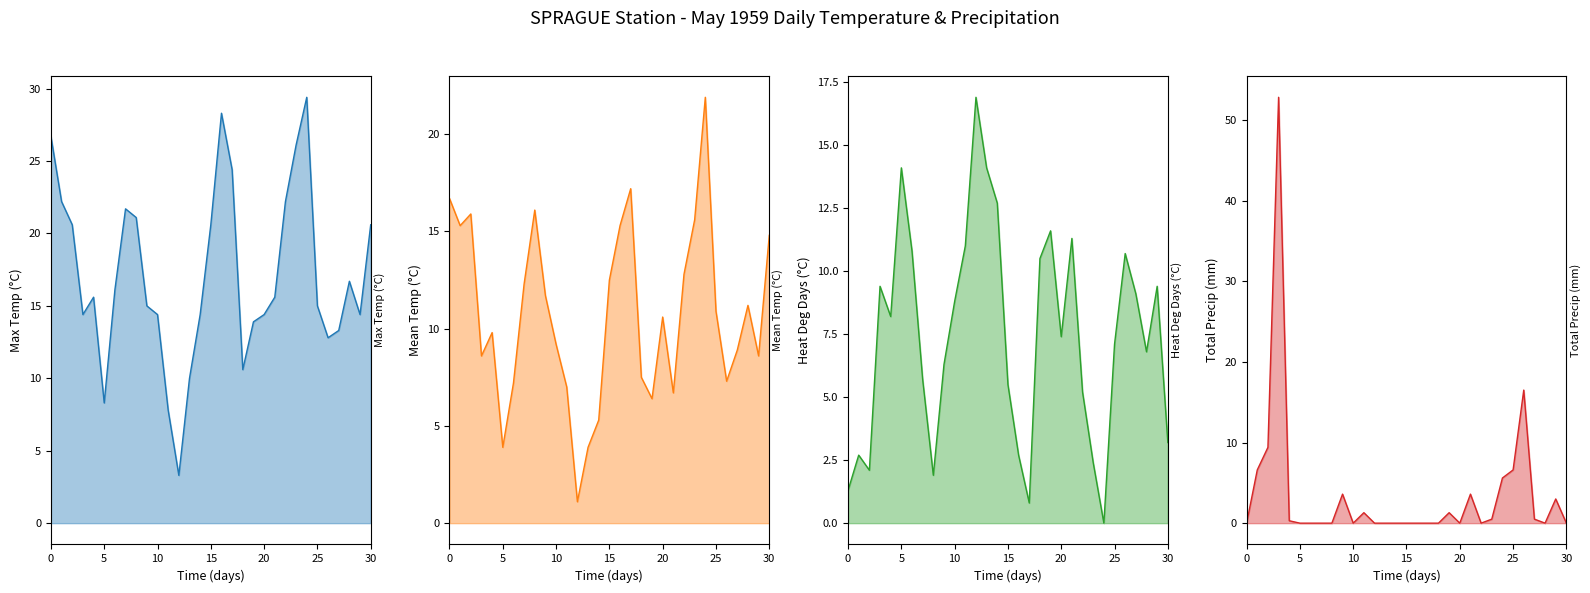

Reading left to right, extract all data points from this chart.

Max Temp (C) line: 26.7	22.2	20.6	14.4	15.6	8.3	16.1	21.7	21.1	15.0	14.4	7.8	3.3	10.0	14.4	20.6	28.3	24.4	10.6	13.9	14.4	15.6	22.2	26.1	29.4	15.0	12.8	13.3	16.7	14.4	20.6
Mean Temp (C) line: 16.7	15.3	15.9	8.6	9.8	3.9	7.2	12.3	16.1	11.7	9.2	7.0	1.1	3.9	5.3	12.5	15.3	17.2	7.5	6.4	10.6	6.7	12.8	15.6	21.9	10.9	7.3	8.9	11.2	8.6	14.8
Heat Deg Days (C) line: 1.3	2.7	2.1	9.4	8.2	14.1	10.8	5.7	1.9	6.3	8.8	11.0	16.9	14.1	12.7	5.5	2.7	0.8	10.5	11.6	7.4	11.3	5.2	2.4	0.0	7.1	10.7	9.1	6.8	9.4	3.2
Total Precip (mm) line: 0.0	6.6	9.4	52.8	0.3	0.0	0.0	0.0	0.0	3.6	0.0	1.3	0.0	0.0	0.0	0.0	0.0	0.0	0.0	1.3	0.0	3.6	0.0	0.5	5.6	6.6	16.5	0.5	0.0	3.0	0.0